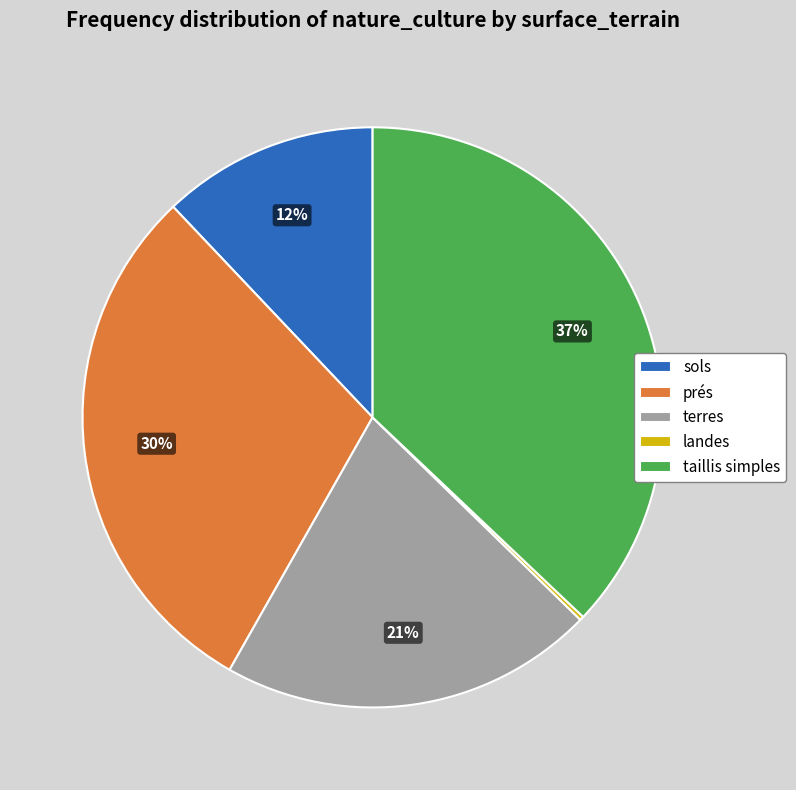

Is there a majority slice in this chart?

No